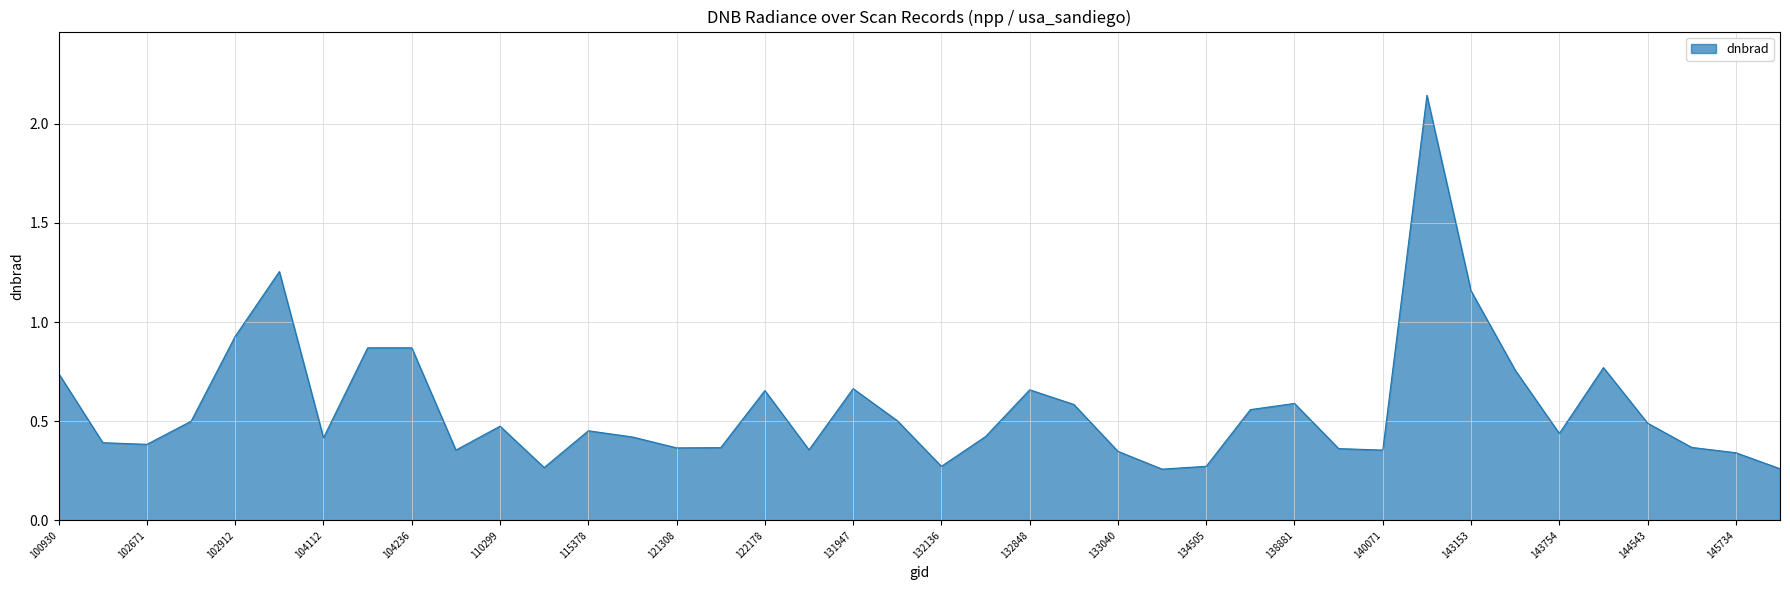

What is the difference between the maximum and minimum values?

1.9